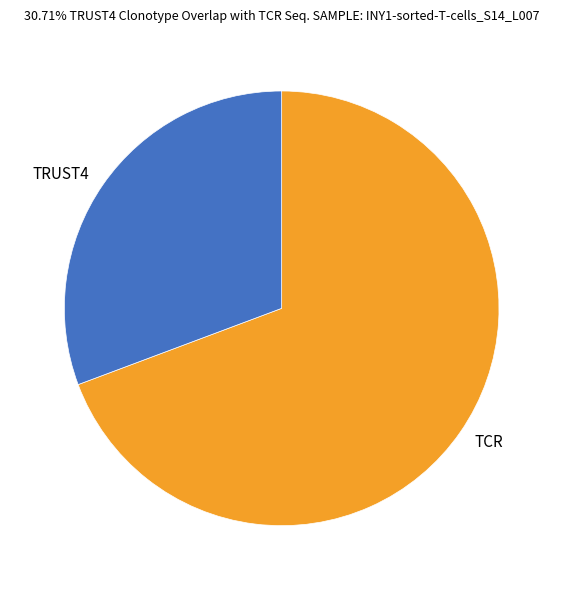

Between TRUST4 and TCR, which is larger?

TCR